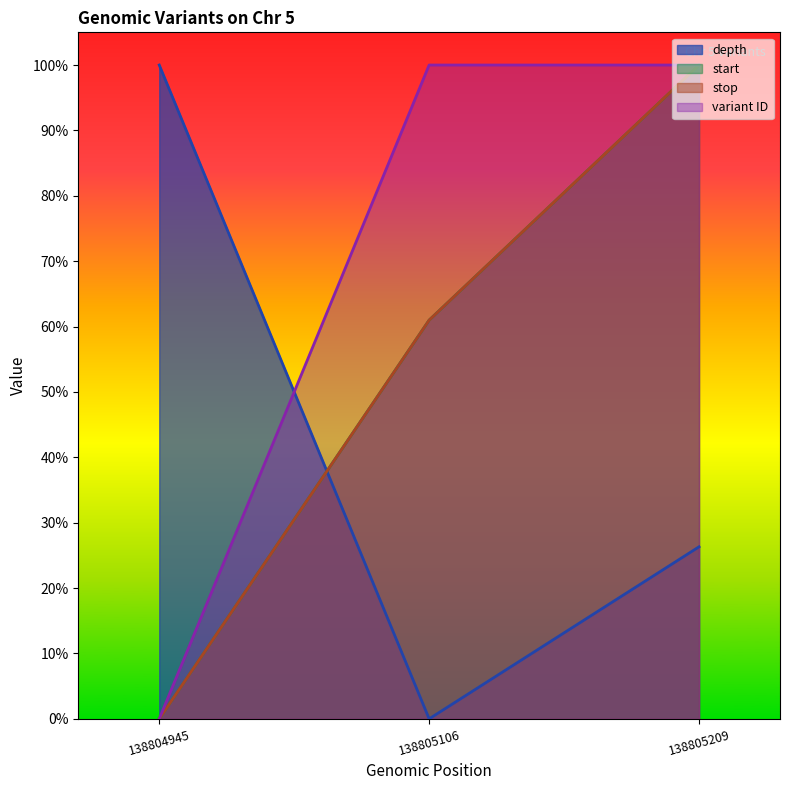

Count the stop values in the range 0 to 1.

3